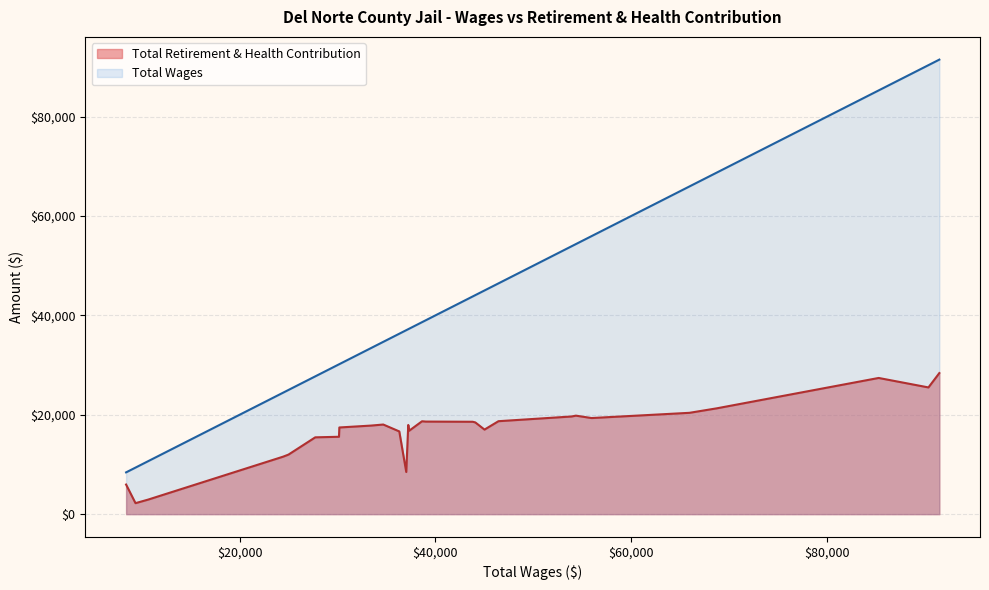

Which series has the widest spread of values?

Total Wages